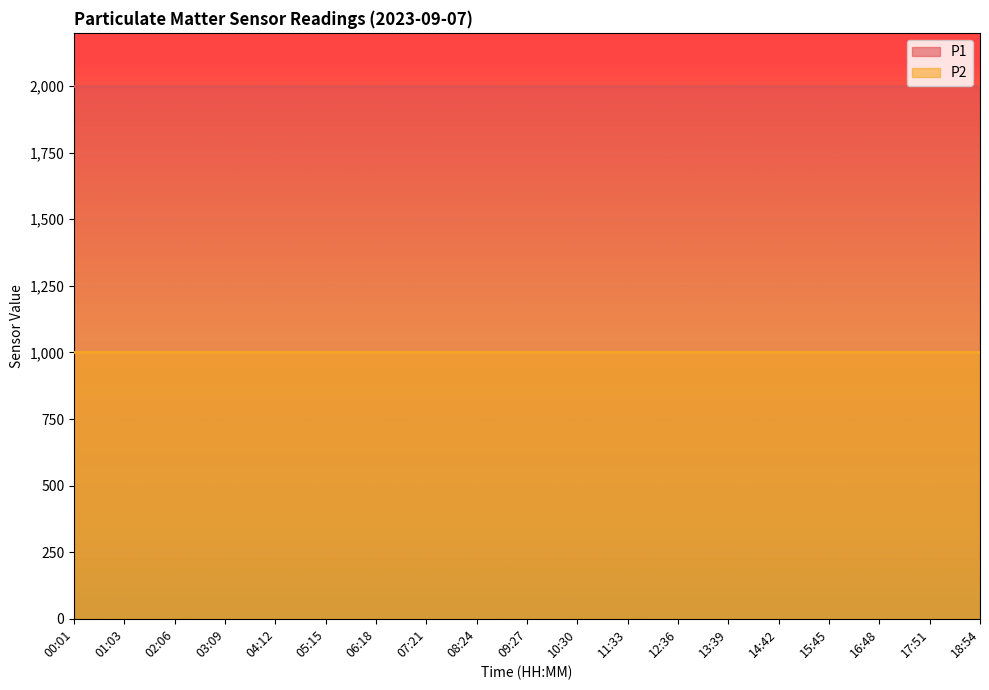

What is the sum of all P2 values?

18998.1